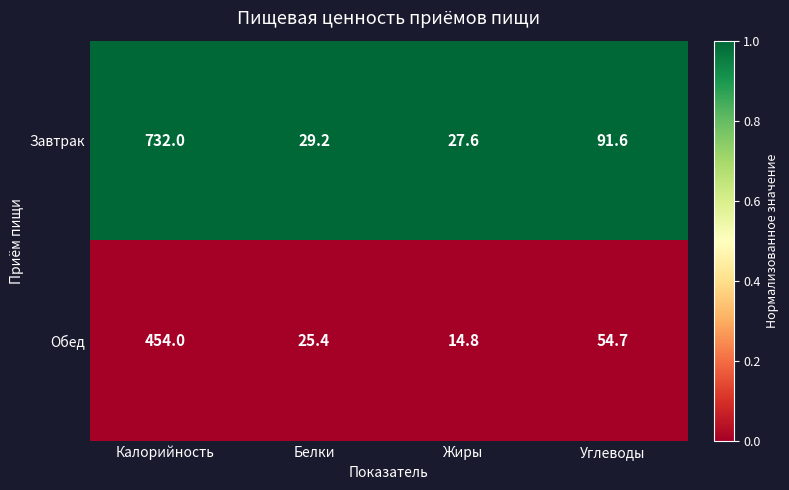

What is the sum of the Обед values at Углеводы and Жиры?

69.5